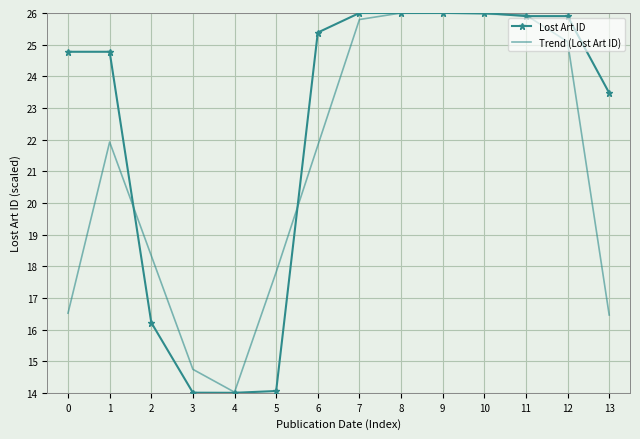

Where is Lost Art ID nearest to the value 20?

13